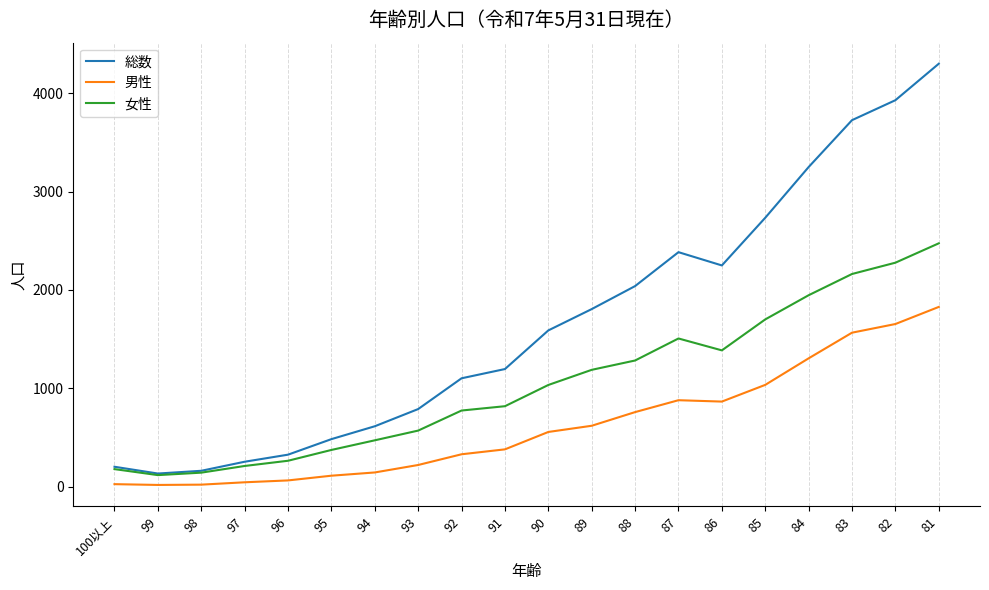

At which category does the chart reach its peak across all series?

81